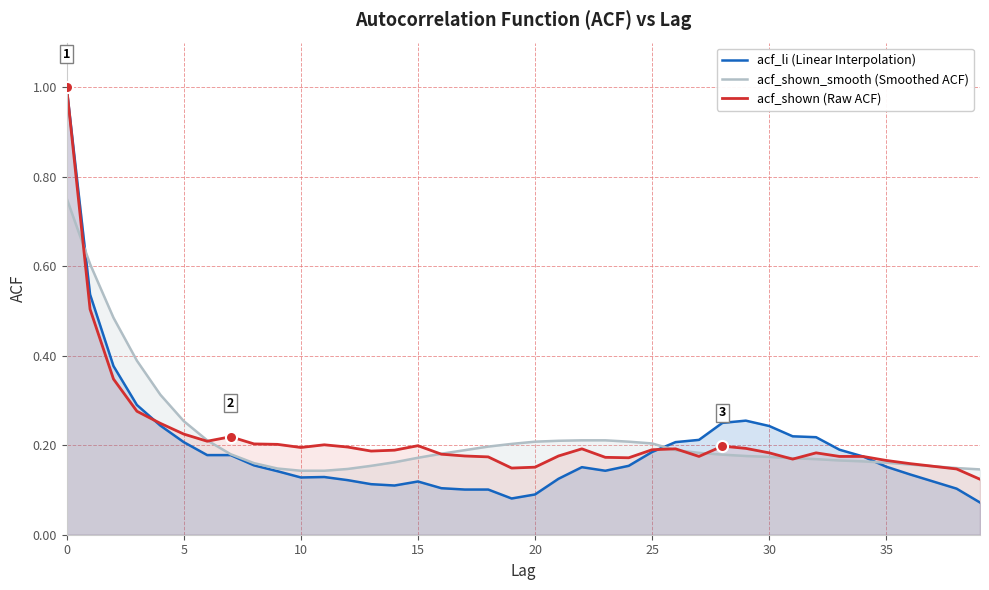

After their last crossing, which series has the higher values: acf_shown (Raw ACF) or acf_shown_smooth (Smoothed ACF)?

acf_shown (Raw ACF)